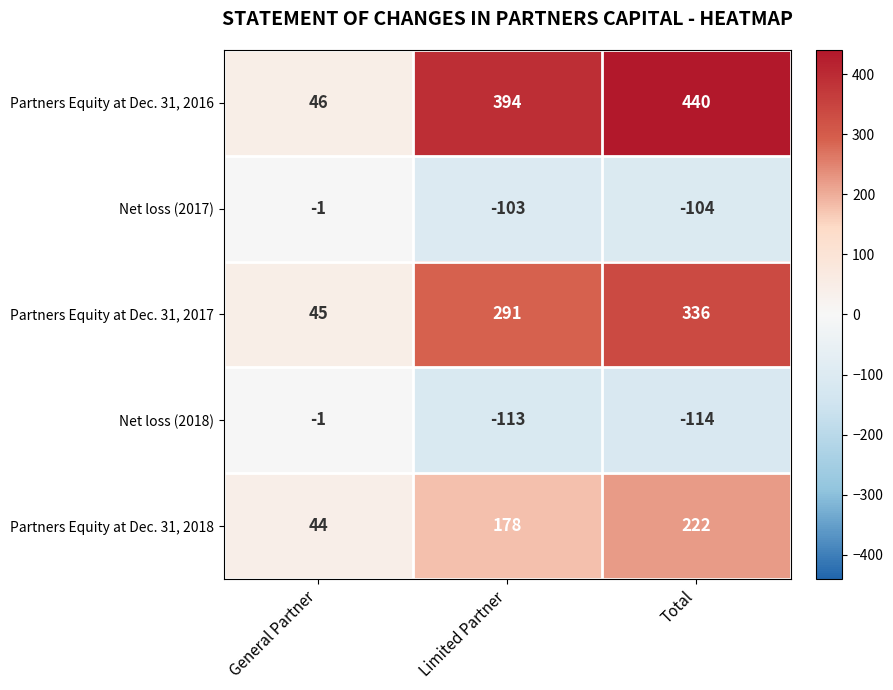

Read the Net loss (2017) value at Limited Partner.

-103